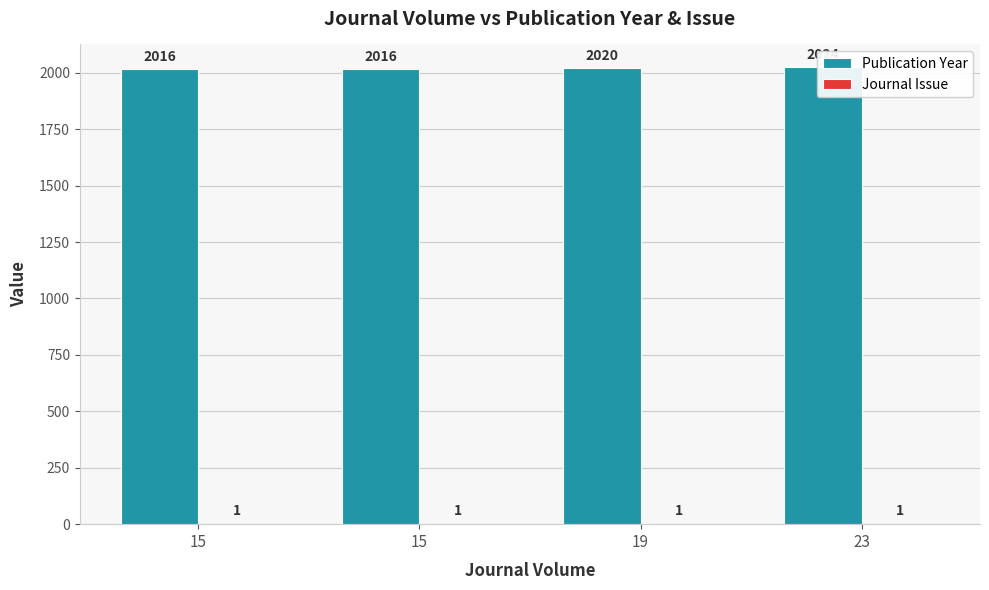

At which label is Journal Issue closest to 1?

15